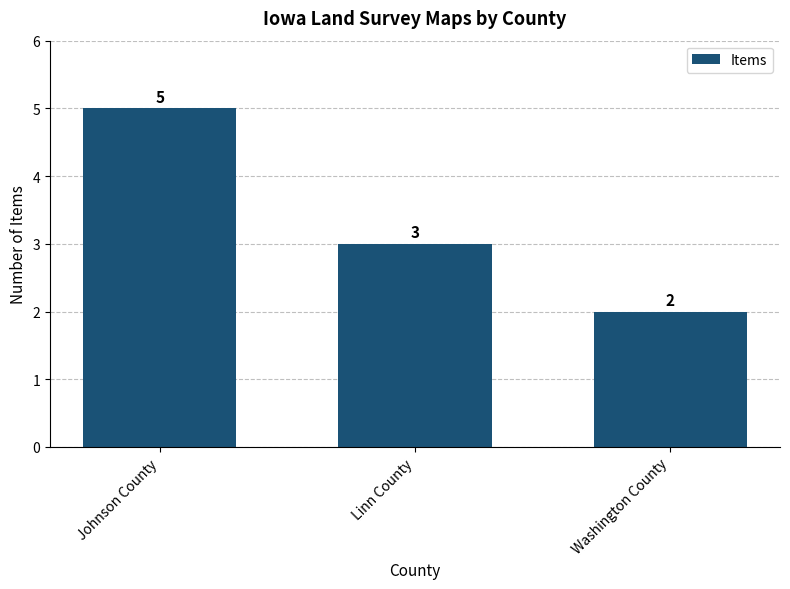

What value does the data have at Linn County?

3